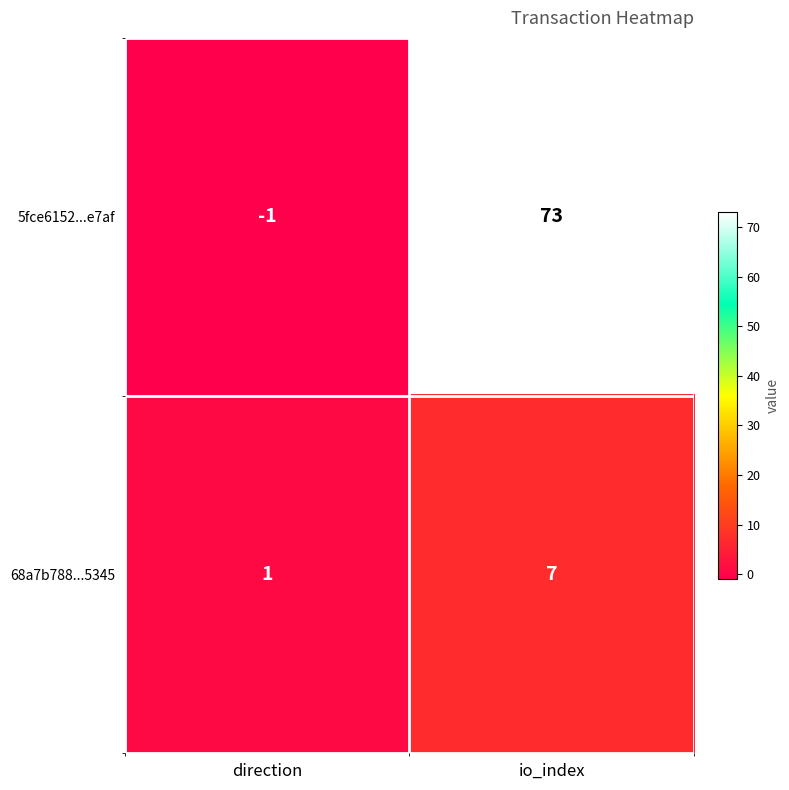

The 5fce6152...e7af series shows -1 at direction. True or false?

True